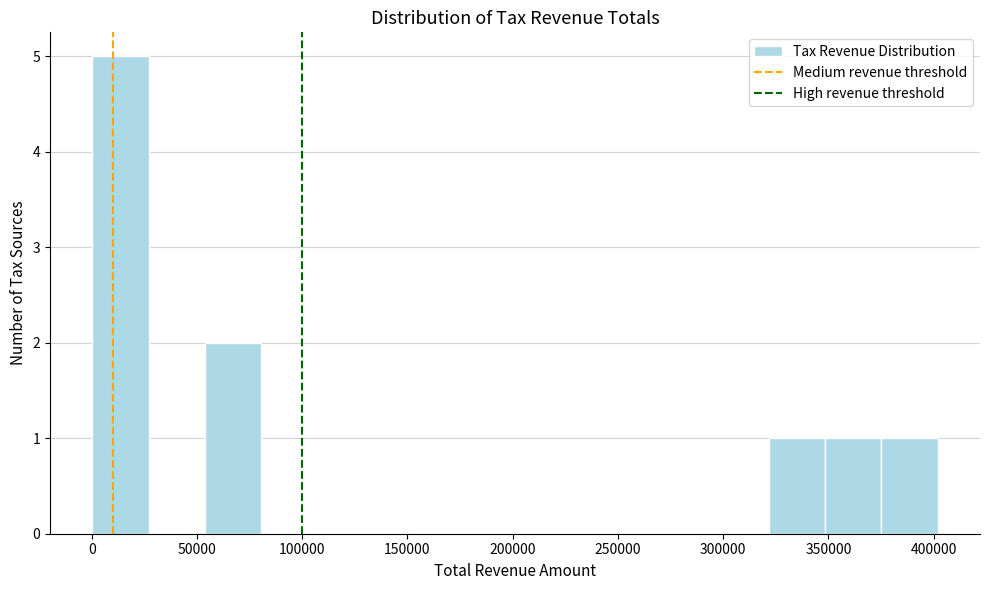

Reading left to right, list every bar in this chart as the range it spans on the x-axis followed by its height. Neither the bar edges nor the heights are printed on the chart, so give them approximately, as read against the axes.

0 to 25000: 5
25000 to 55000: 0
55000 to 80000: 2
80000 to 105000: 0
105000 to 135000: 0
135000 to 160000: 0
160000 to 190000: 0
190000 to 215000: 0
215000 to 240000: 0
240000 to 270000: 0
270000 to 295000: 0
295000 to 320000: 0
320000 to 350000: 1
350000 to 375000: 1
375000 to 400000: 1